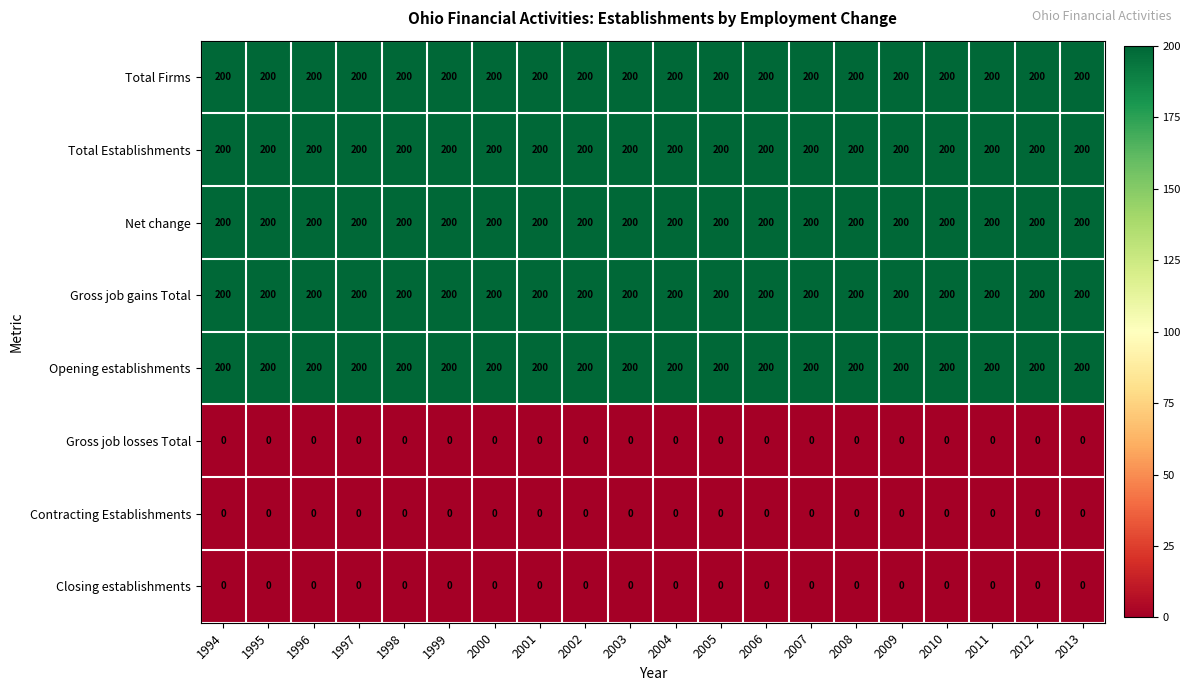

What is the approximate value of Gross job gains Total at 2011?

200